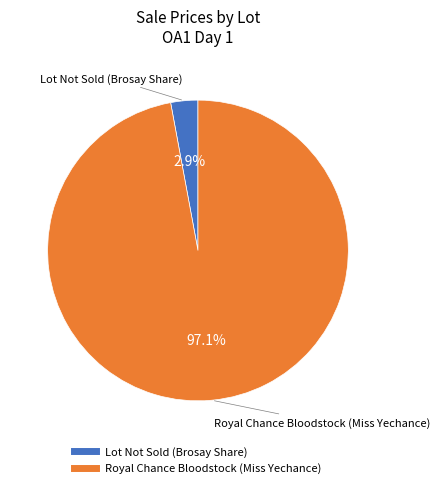

To the nearest percent, what portion does Royal Chance Bloodstock (Miss Yechance) represent?

97%